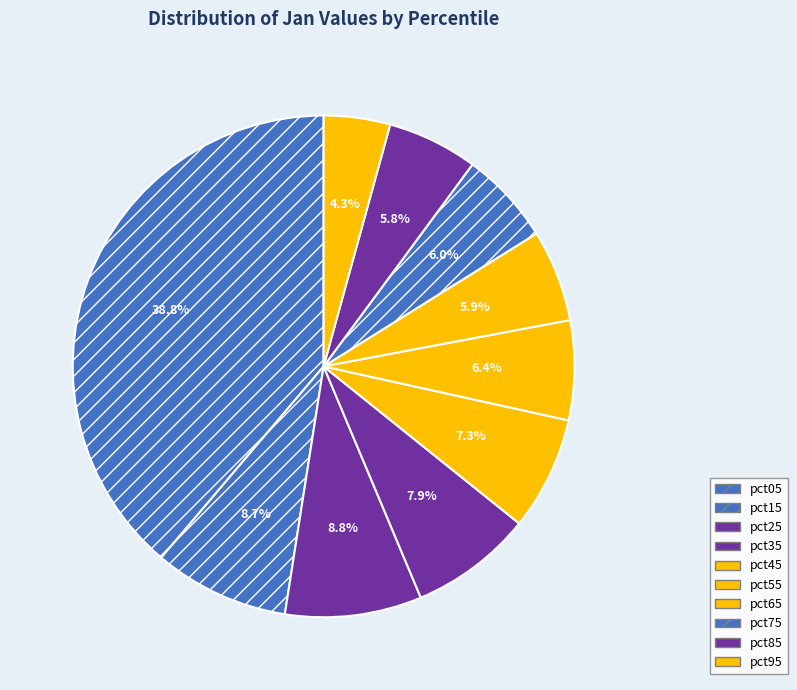

The pct05 slice represents 39% of the pie. True or false?

True